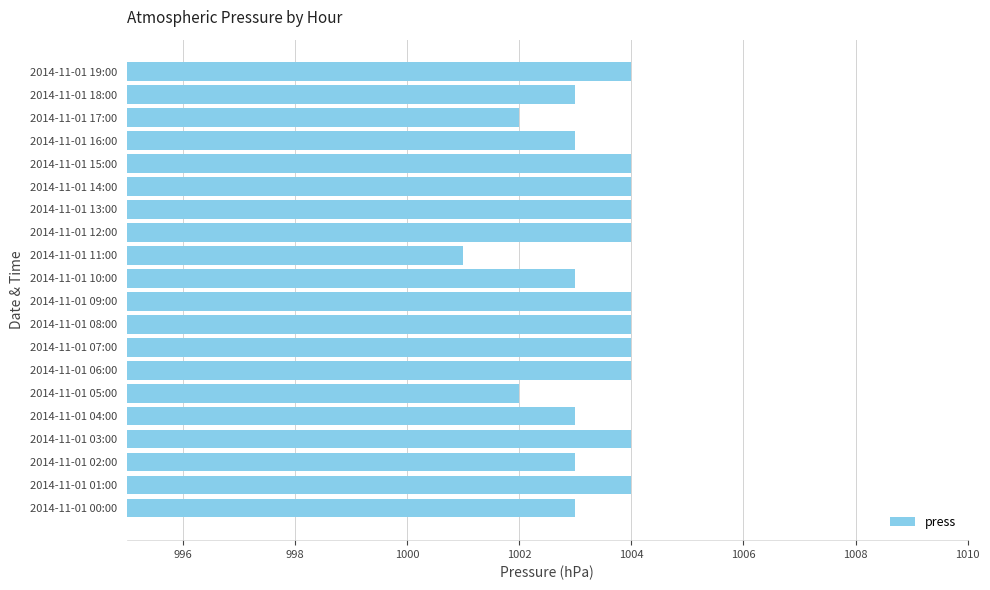

What is the smallest value displayed?

1001